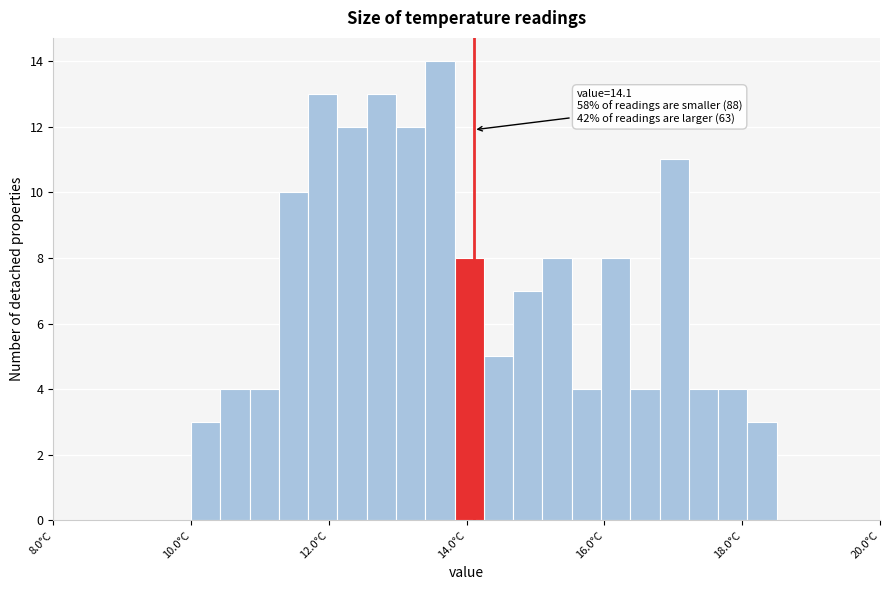

Around what value on the x-axis is the tallest bar? Give the approximate position of its centre, as read against the axis.

13.6